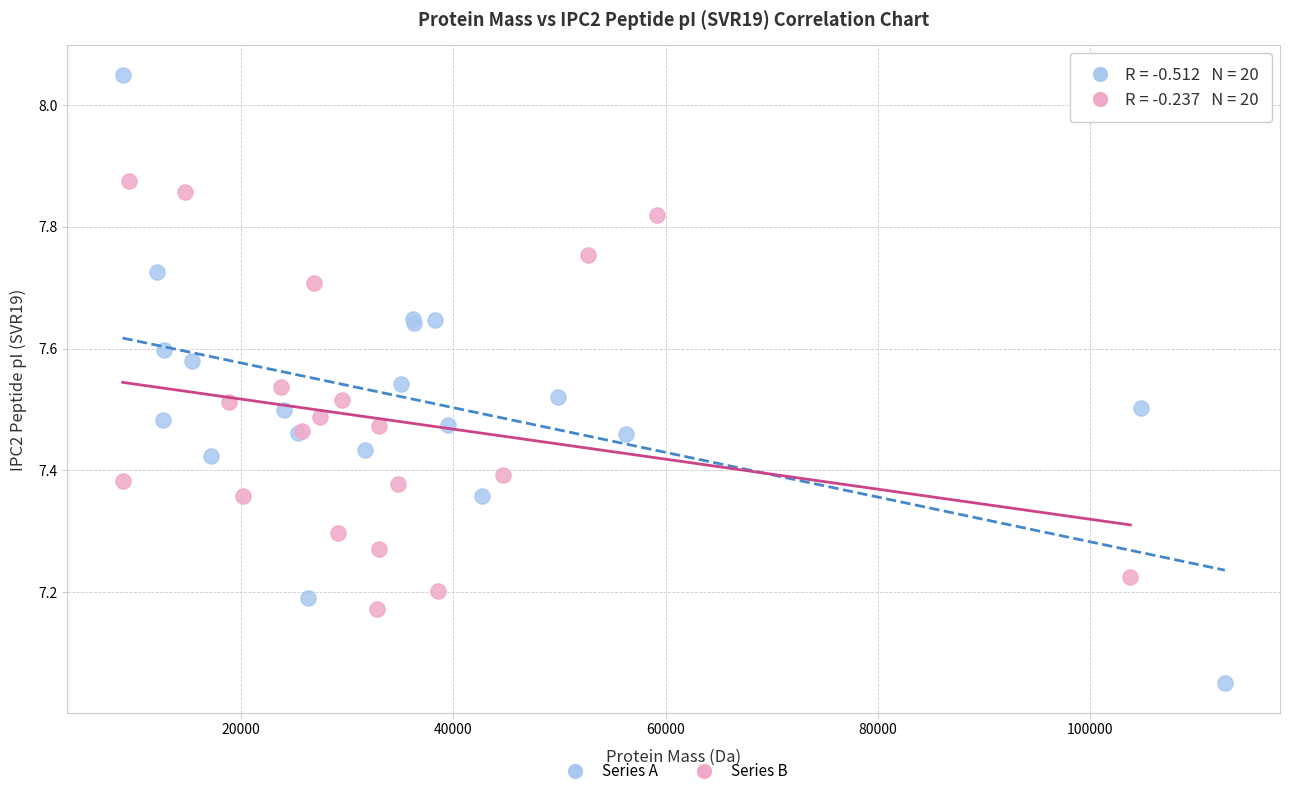

Which series contains the lowest Y value?

Series A